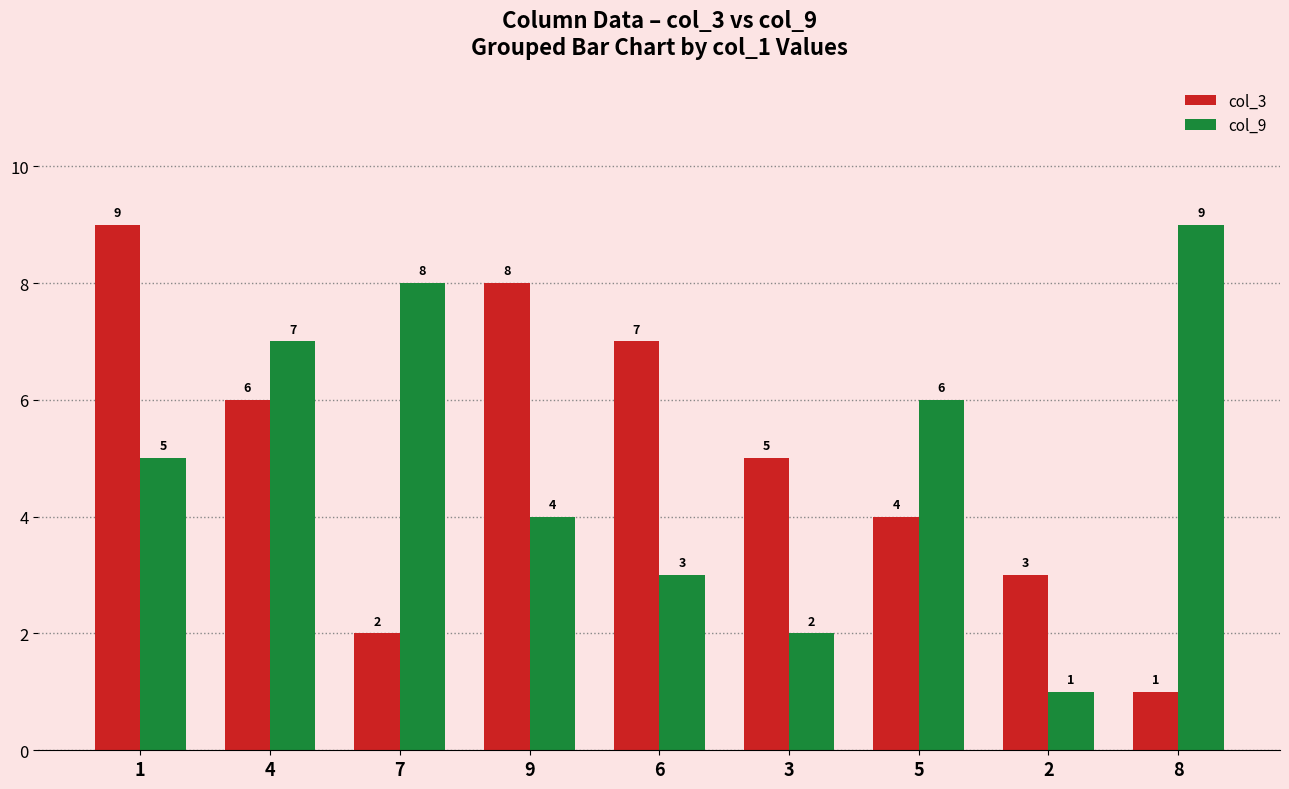

The value of col_9 at 5 is 9. True or false?

False